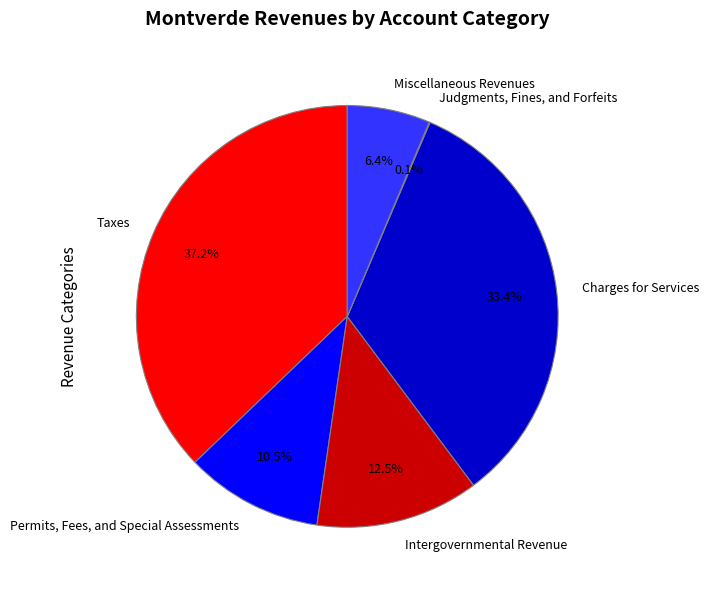

To the nearest percent, what is the difference between the Intergovernmental Revenue and Permits, Fees, and Special Assessments slice percentages?

2%